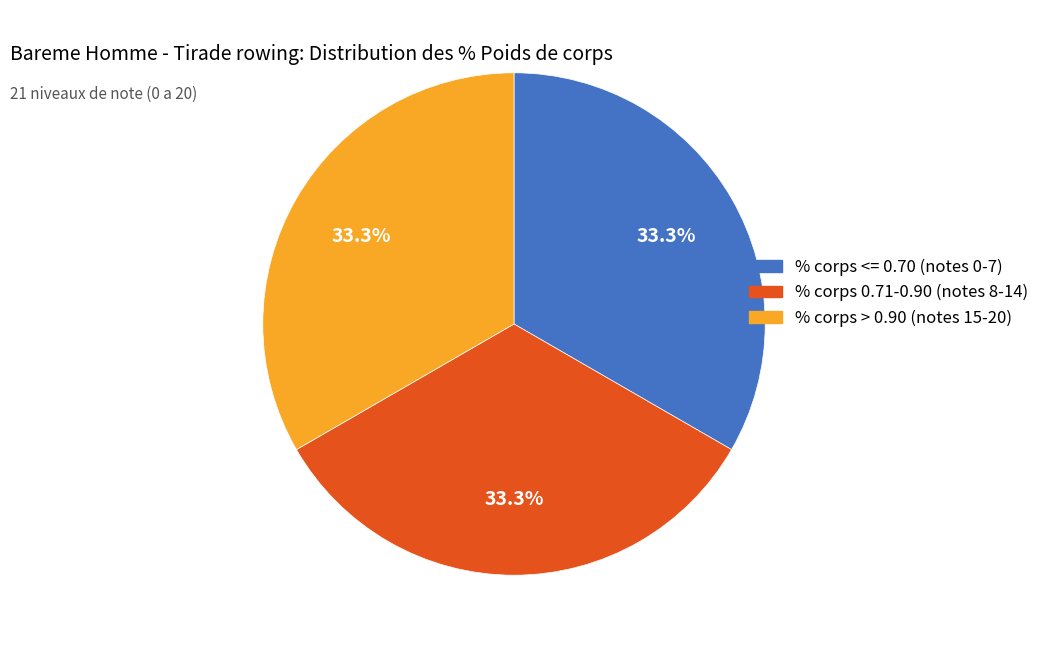

Does % corps > 0.90 (notes 15-20) account for over 50% of the chart?

No